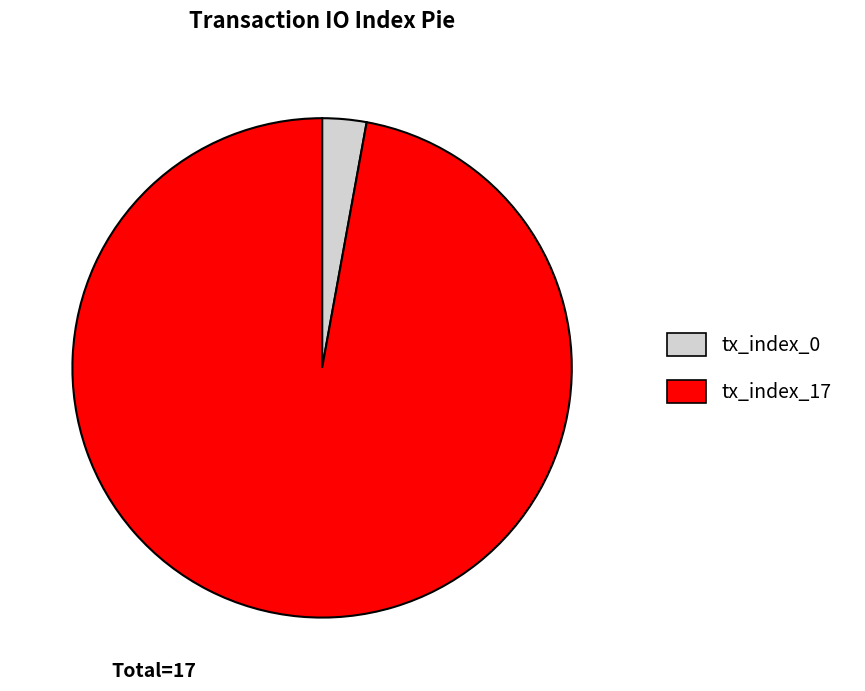

Do tx_index_17 and tx_index_0 together represent more than half of the pie?

Yes